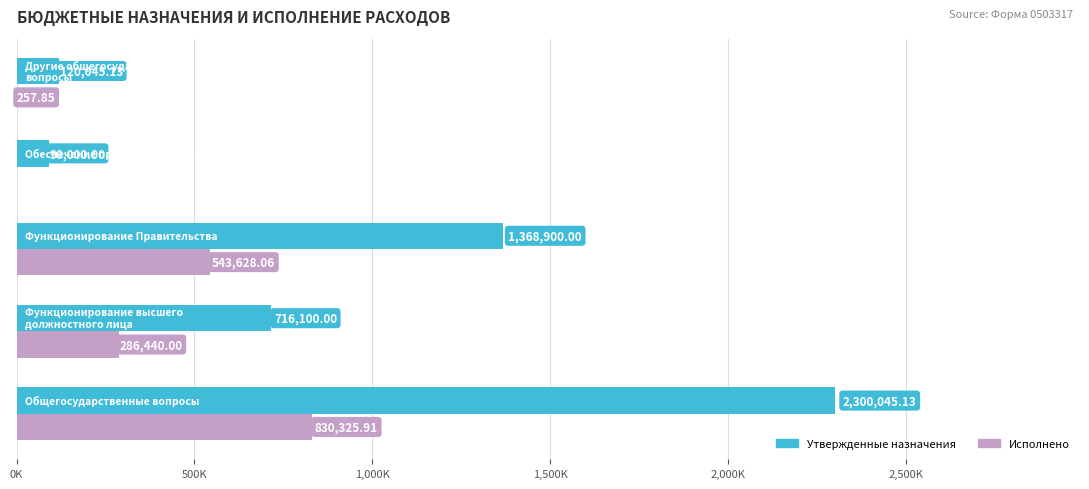

What are all the series names shown in the legend?

Утвержденные назначения, Исполнено